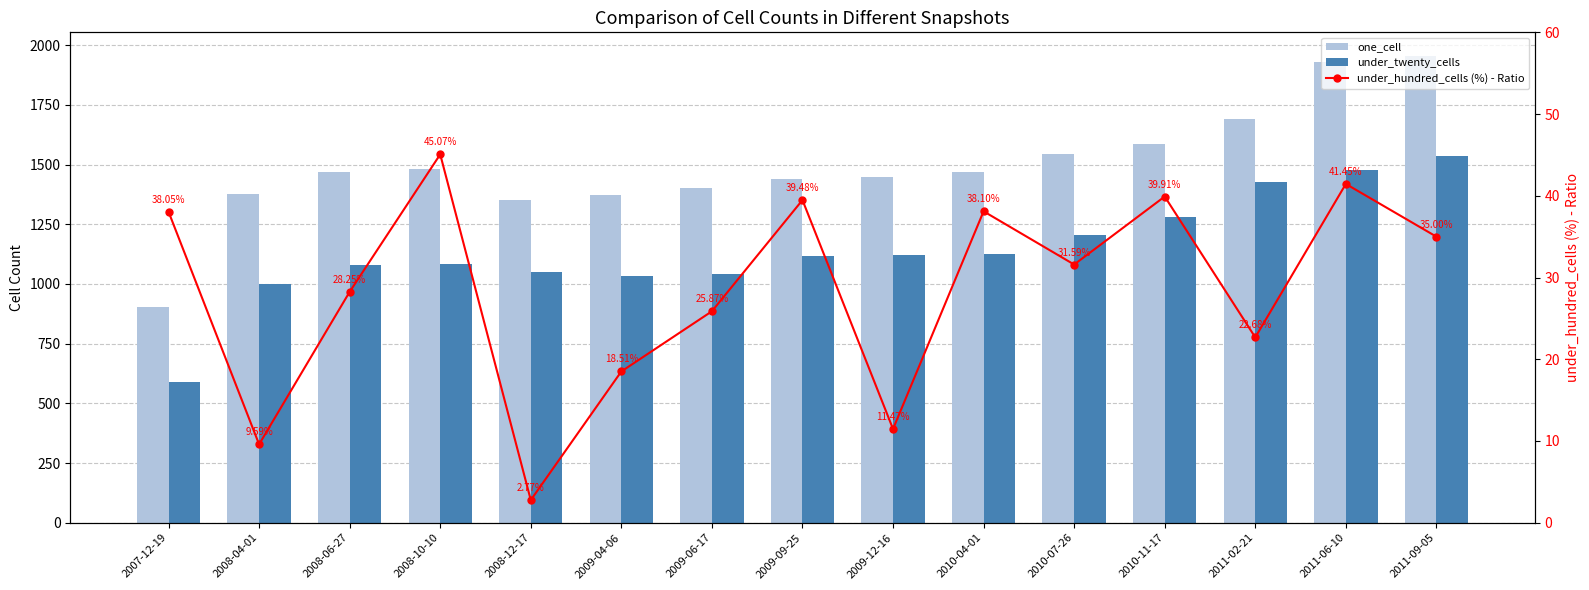

The value of under_twenty_cells at 2010-07-26 is 1619.3. True or false?

False